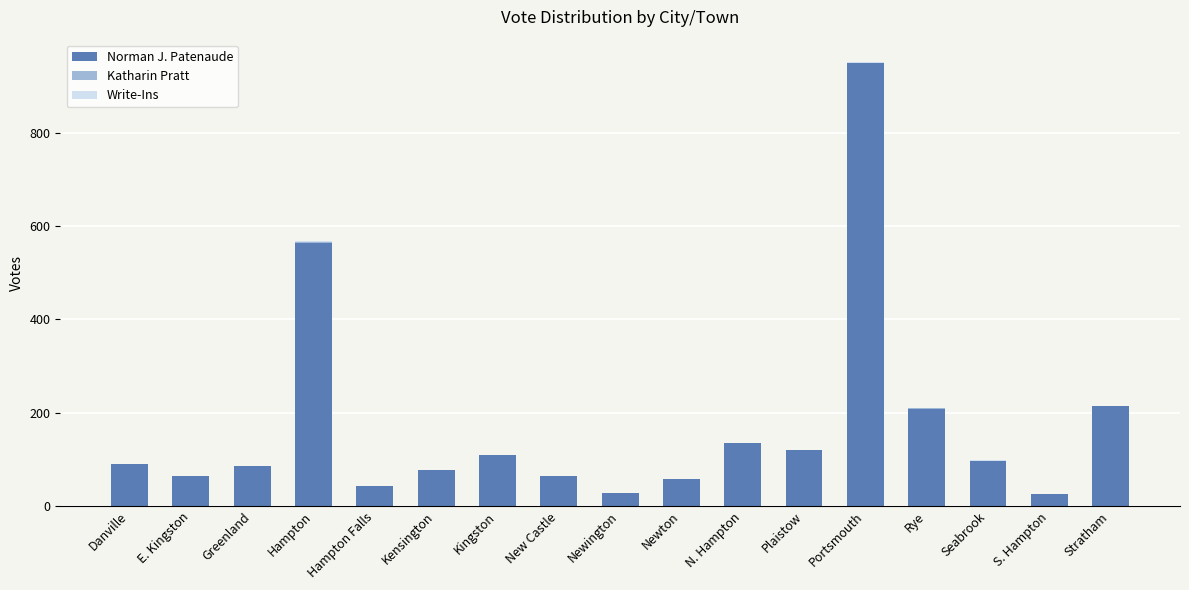

What is the total value across all series at Hampton Falls?

42